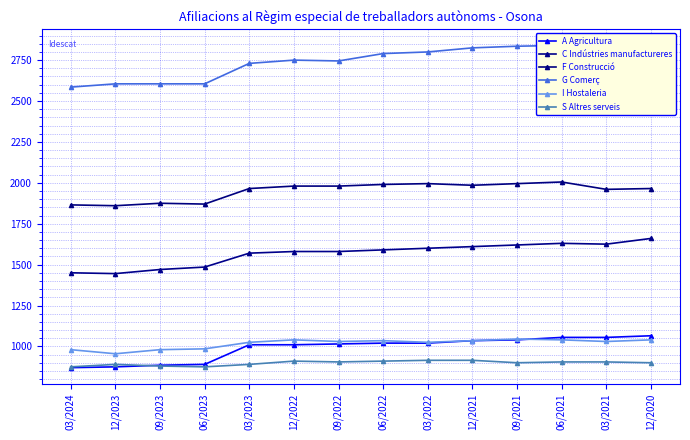

Which series has the largest total across all categories?

G Comerç